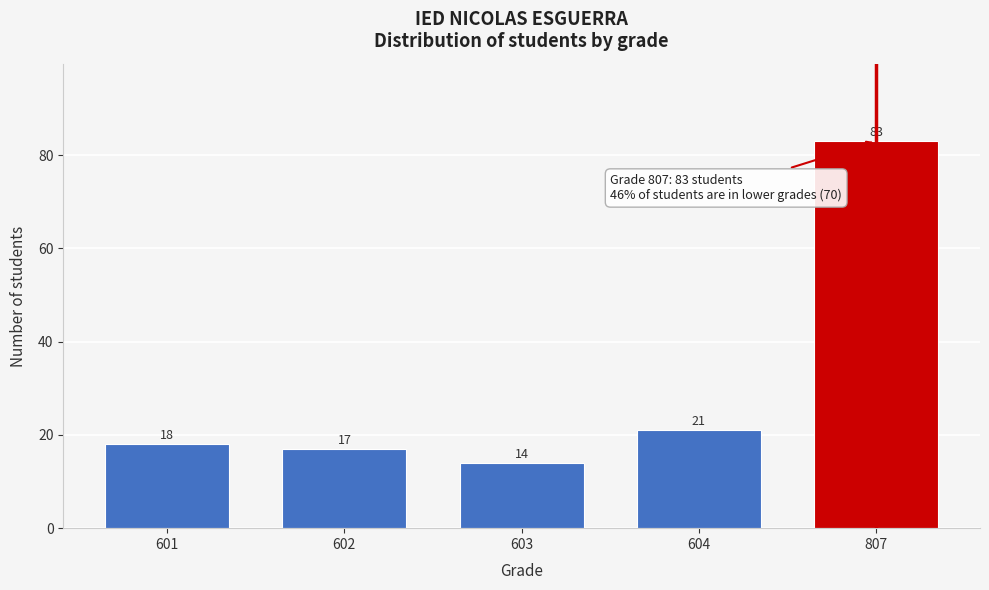

Reading right to left, what are all the values shown in this chart?

807=83	604=21	603=14	602=17	601=18